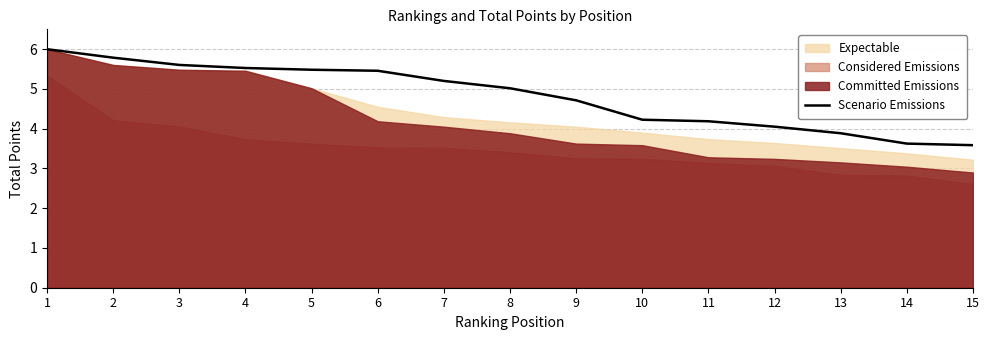

Which has a higher value, 1 or 2?

1